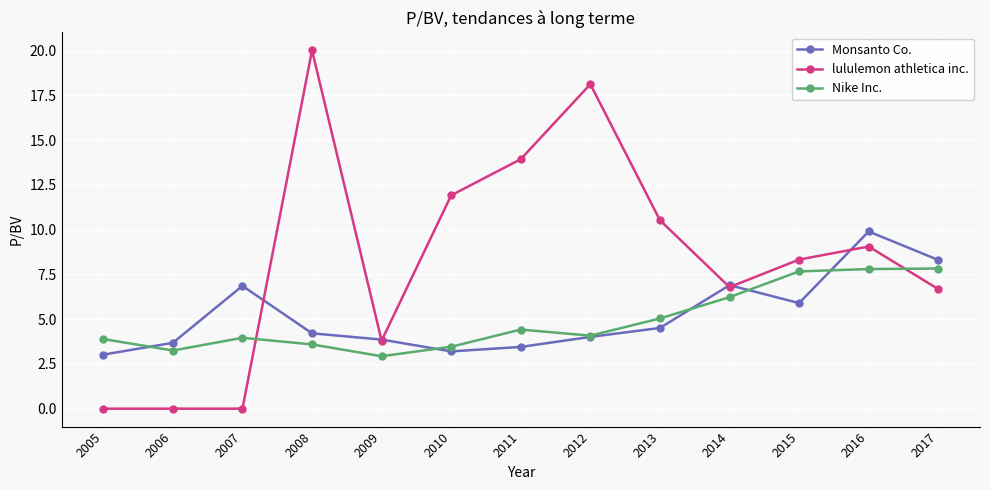

List the series in order of their peak value, lowest first.

Nike Inc., Monsanto Co., lululemon athletica inc.